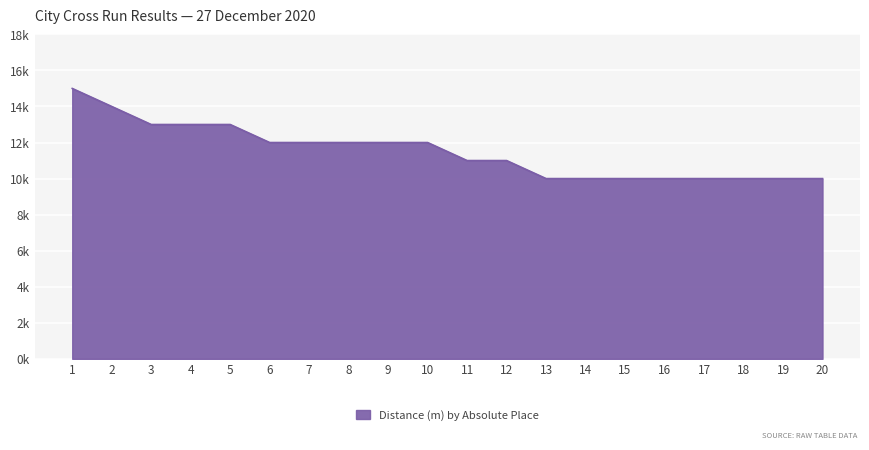

What is the sum of the values at 7 and 12?

23000